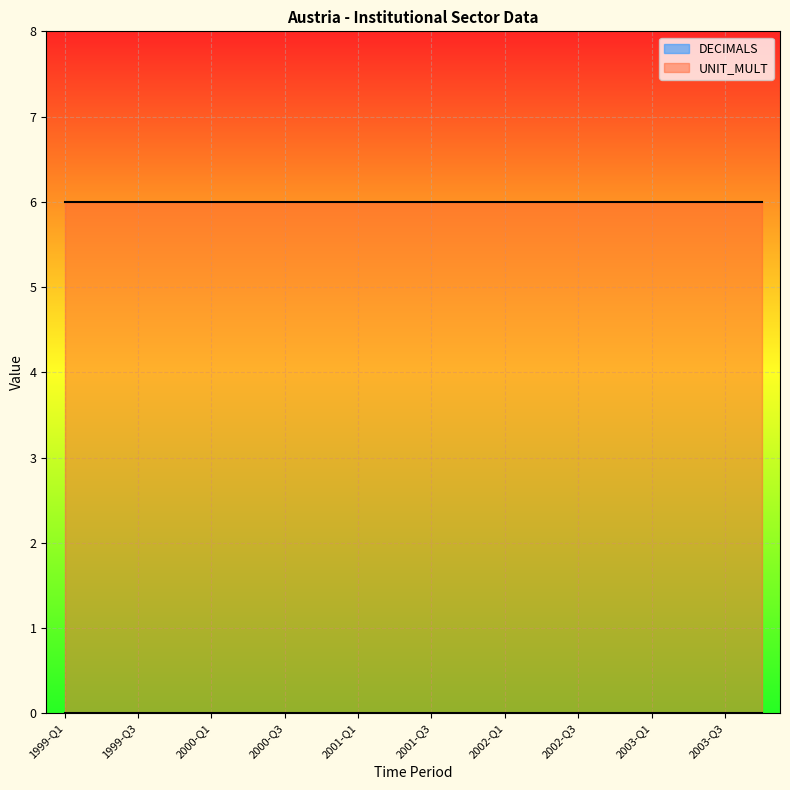

True or false: DECIMALS and UNIT_MULT intersect in this chart.

False